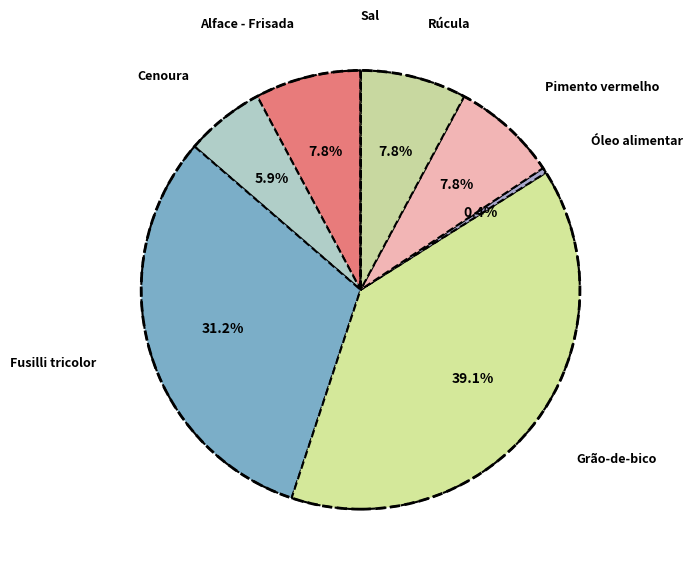

Rank the categories by value from highest to lowest.

Grão-de-bico, Fusilli tricolor, Alface - Frisada, Pimento vermelho, Rúcula, Cenoura, Óleo alimentar, Sal